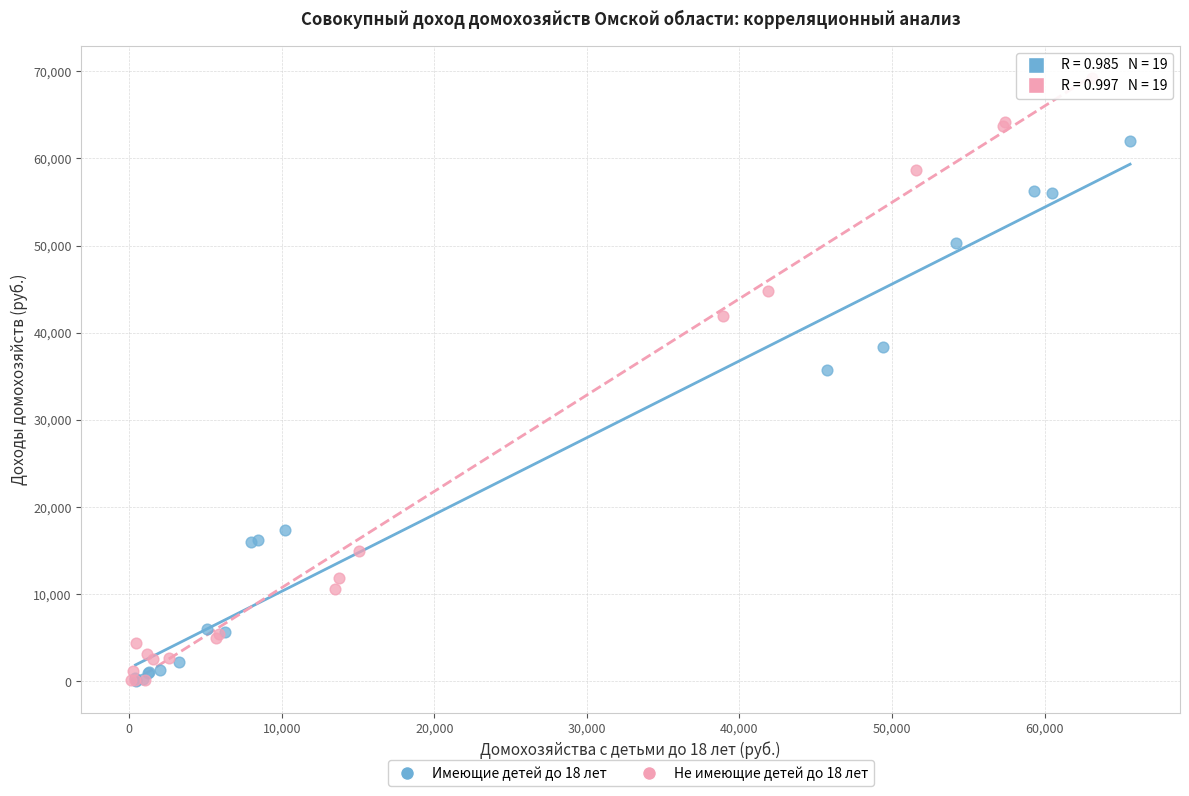

Which series reaches the maximum Y coordinate?

Не имеющие детей до 18 лет